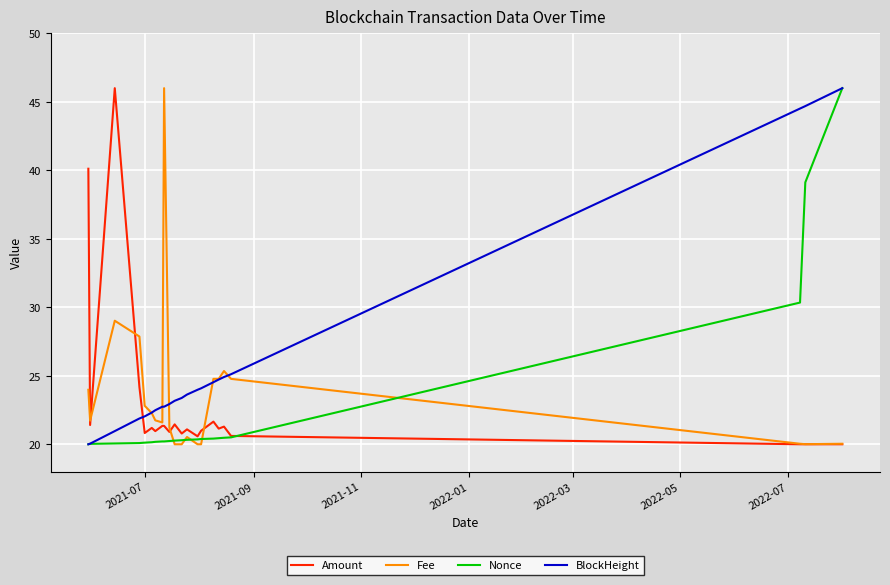

How many intersections are there between BlockHeight and Amount?

1